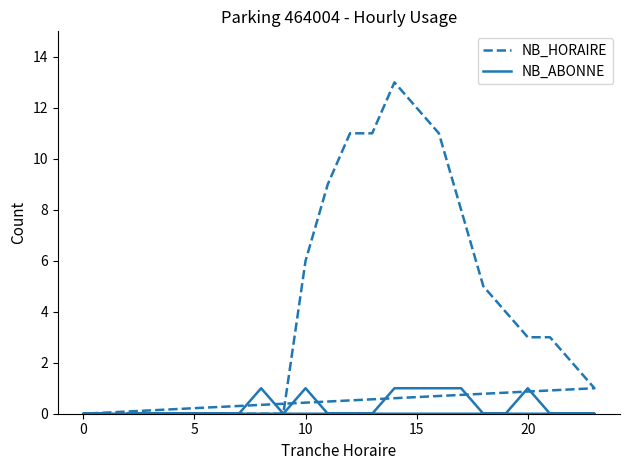

True or false: NB_HORAIRE has more than 0 interior local peaks.

True